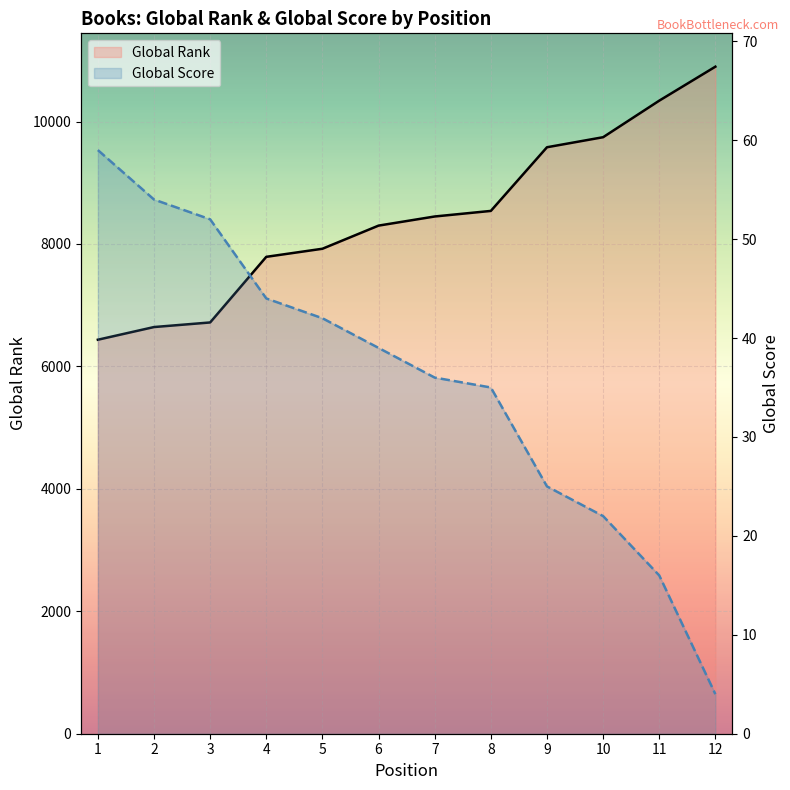

What are all the series names shown in the legend?

Global Rank, Global Score